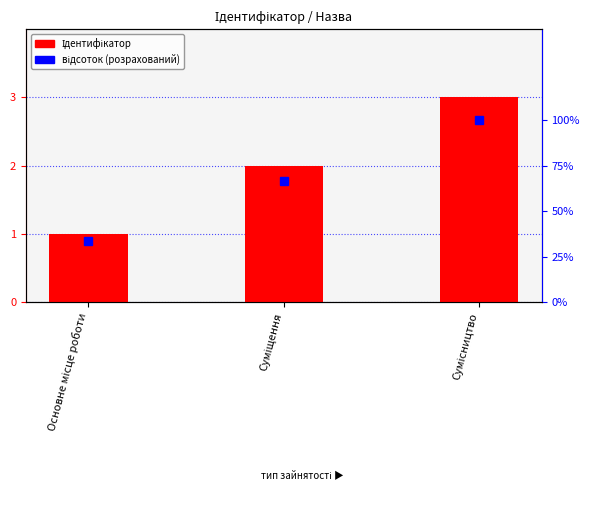

Reading left to right, extract all data points from this chart.

Ідентифікатор: 1.0	2.0	3.0
відсоток (розрахований): 33.3	66.7	100.0